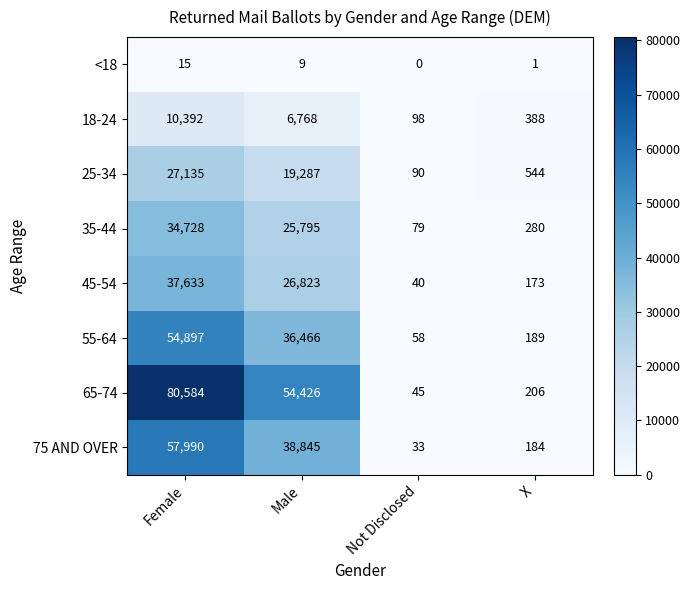

What is the difference between the maximum and second lowest values in the 25-34 series?

26591